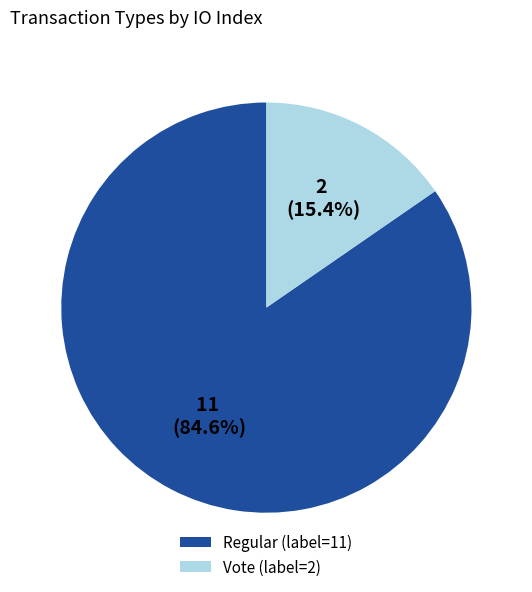

Which slice represents more than half of the pie?

Regular